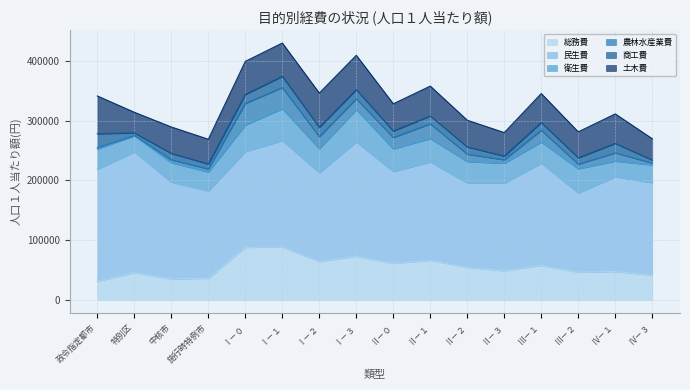

True or false: 農林水産業費 has more than 2 interior local peaks.

True